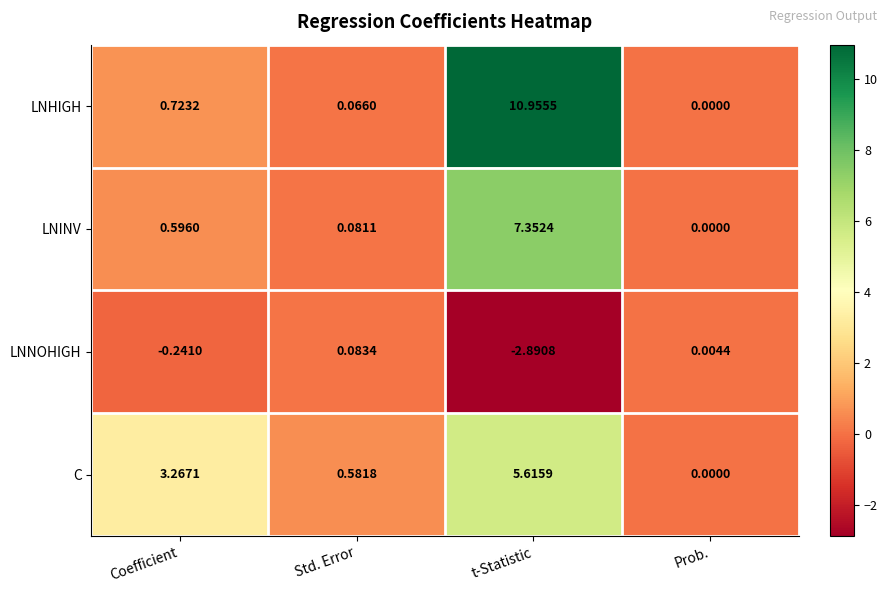

At which label is C closest to 2?

Coefficient